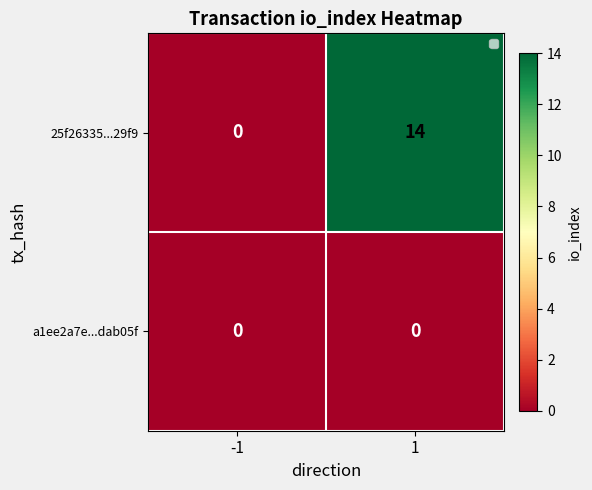

List the series in order of their peak value, highest first.

25f26335...29f9, a1ee2a7e...dab05f